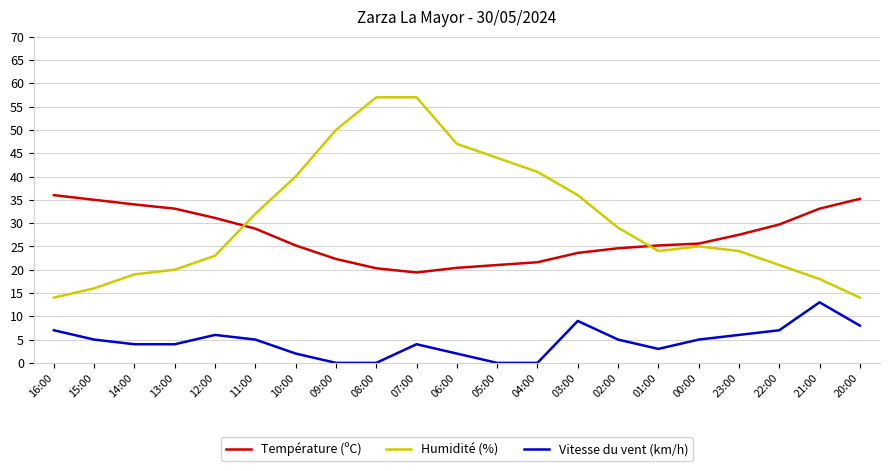

What is the difference between the Humidité (%) values at 02:00 and 01:00?

5.0